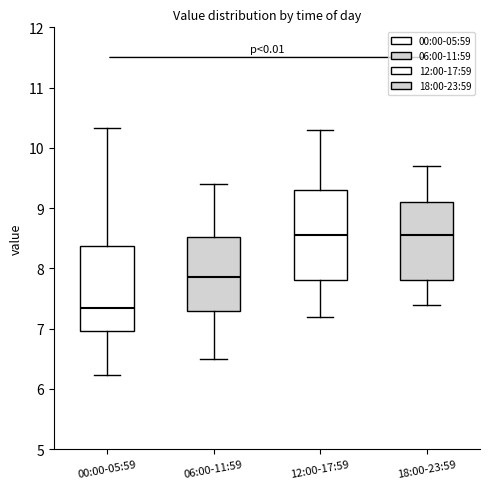

Where does the upper whisker of the box for 06:00-11:59 end on the y-axis? The values are not printed on the chart, so give them approximately, as read against the axis.

9.4